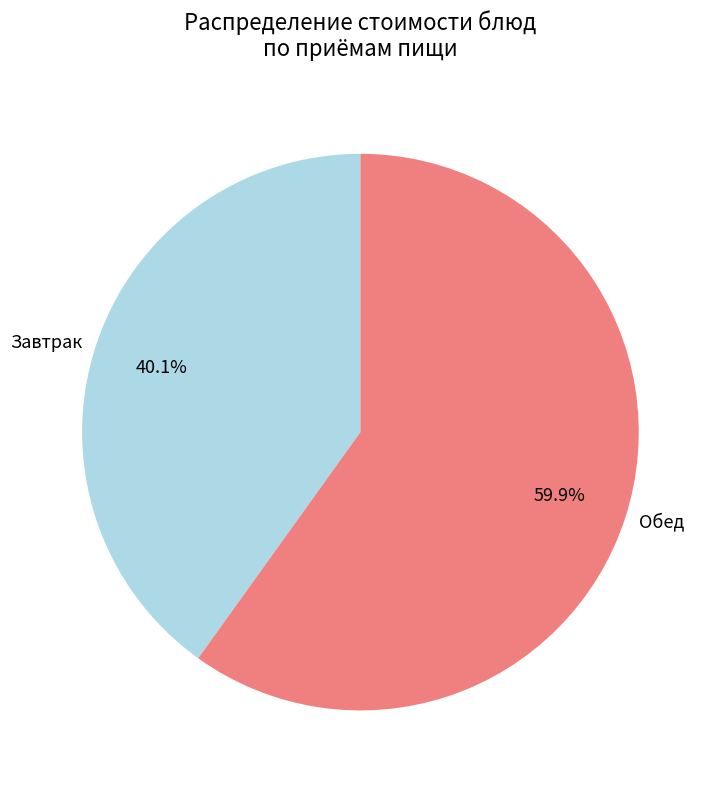

Is there any slice that represents more than half of the pie?

Yes